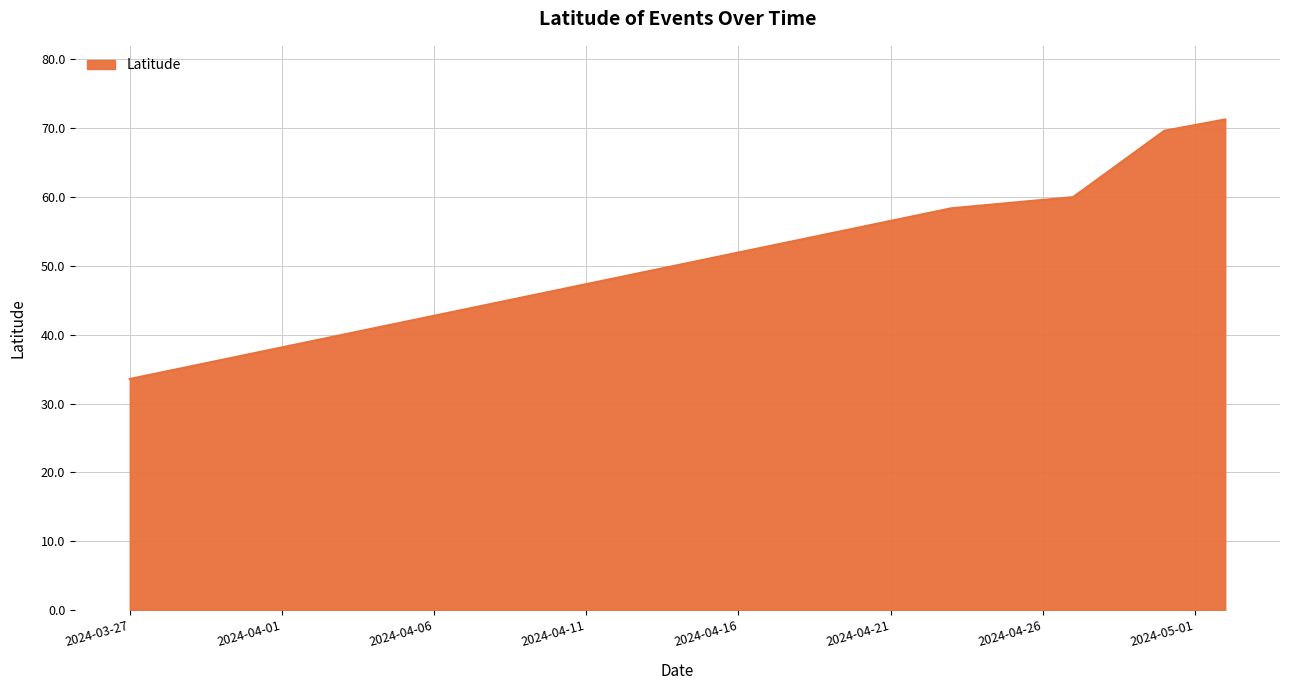

True or false: there are more than 2 points higher than both neighbors.

False